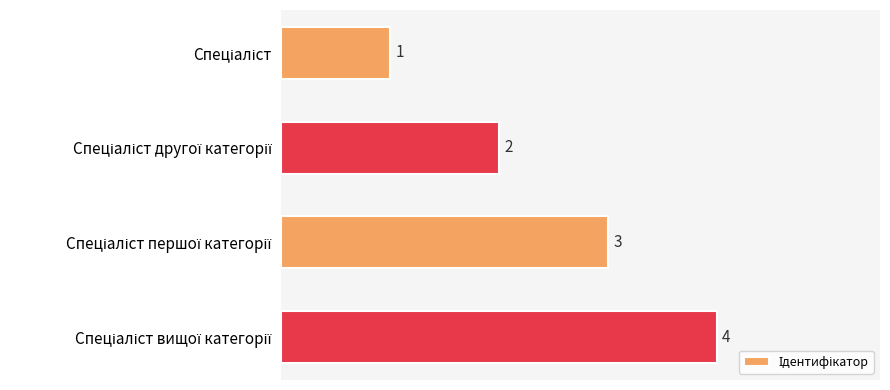

What is the value of the 2nd bar from the top?

2